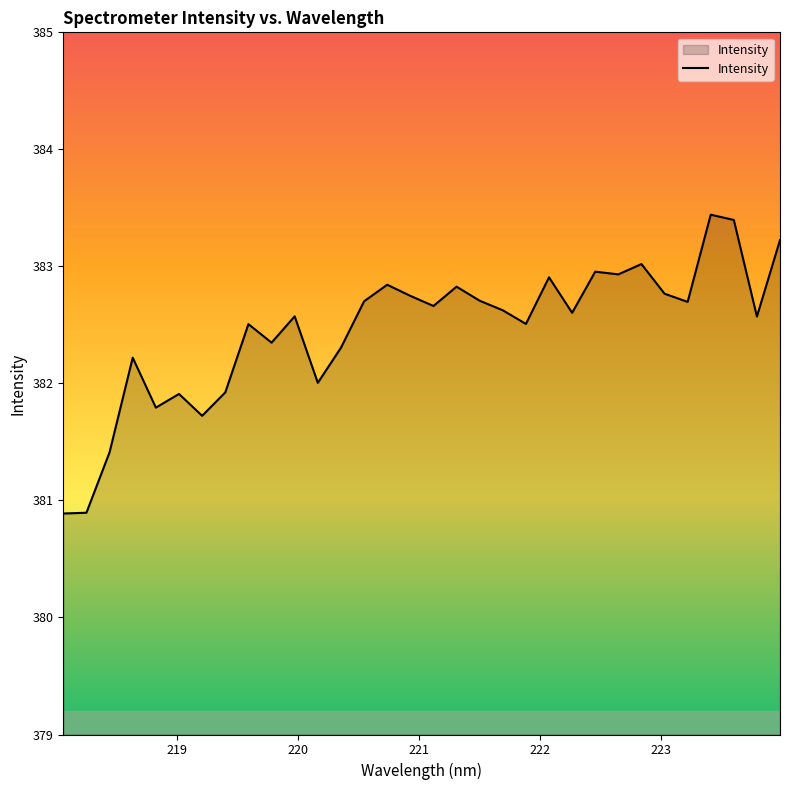

What is the difference between the maximum and minimum values?

2.6